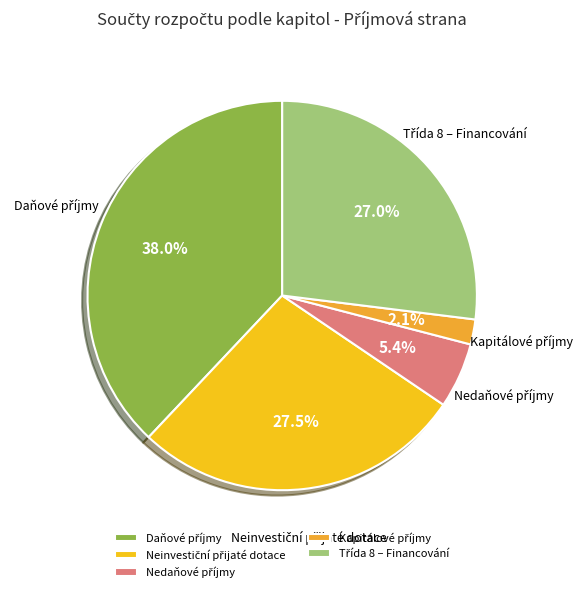

Is there any slice that represents more than half of the pie?

No